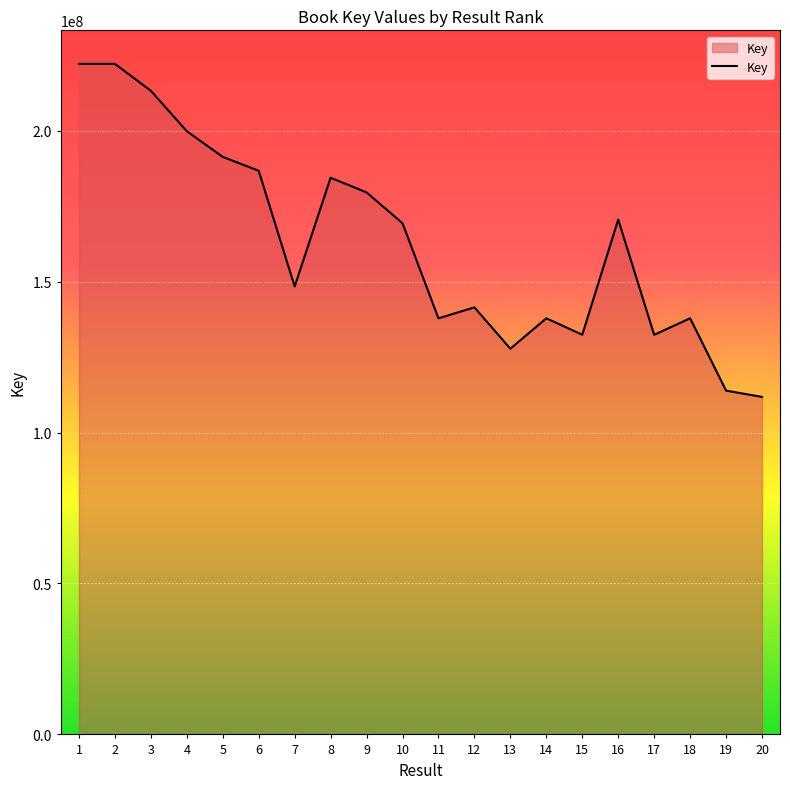

The value at 11 is 247986250. True or false?

False